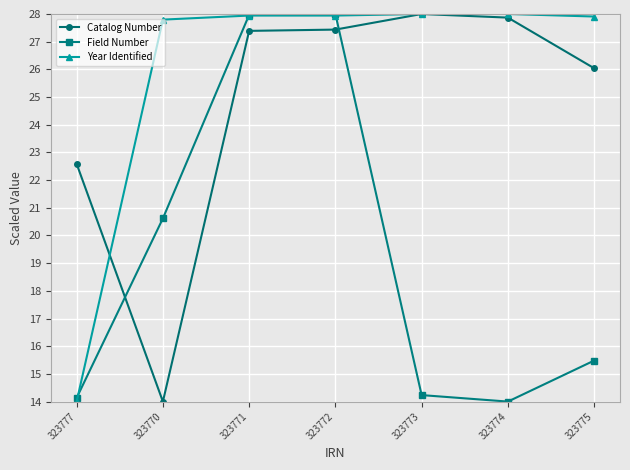

What are all the series names shown in the legend?

Catalog Number, Field Number, Year Identified